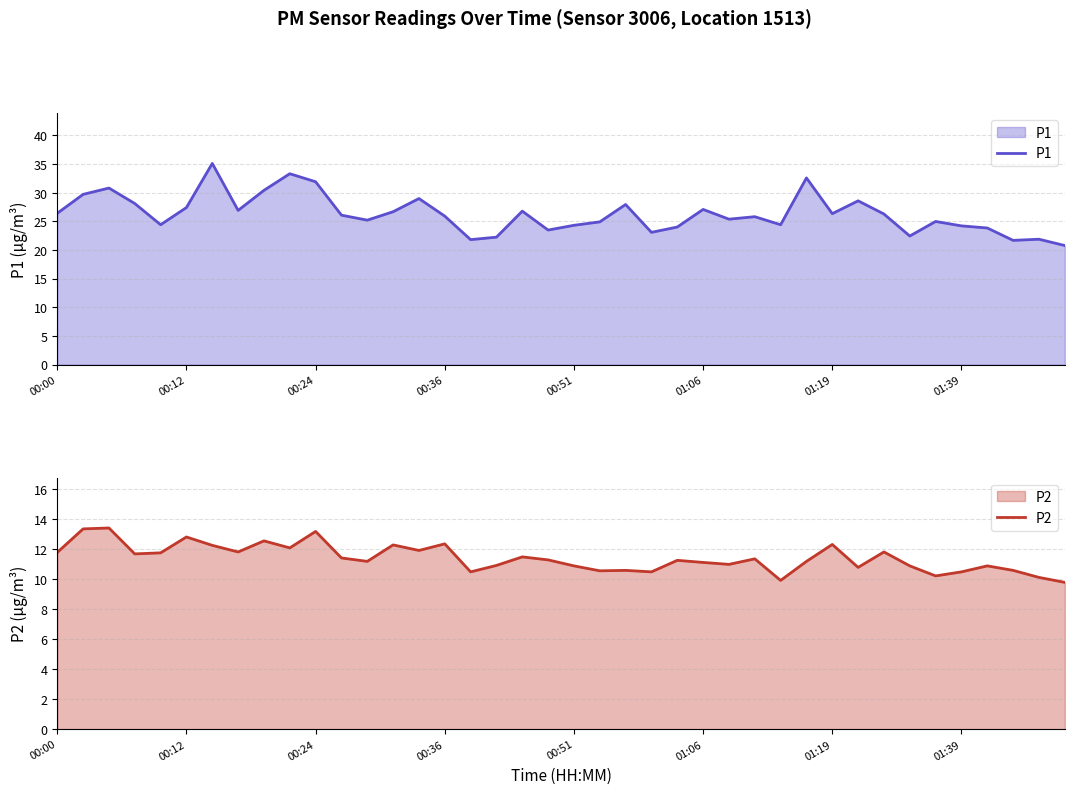

Which series has the largest range (max minus min)?

P1